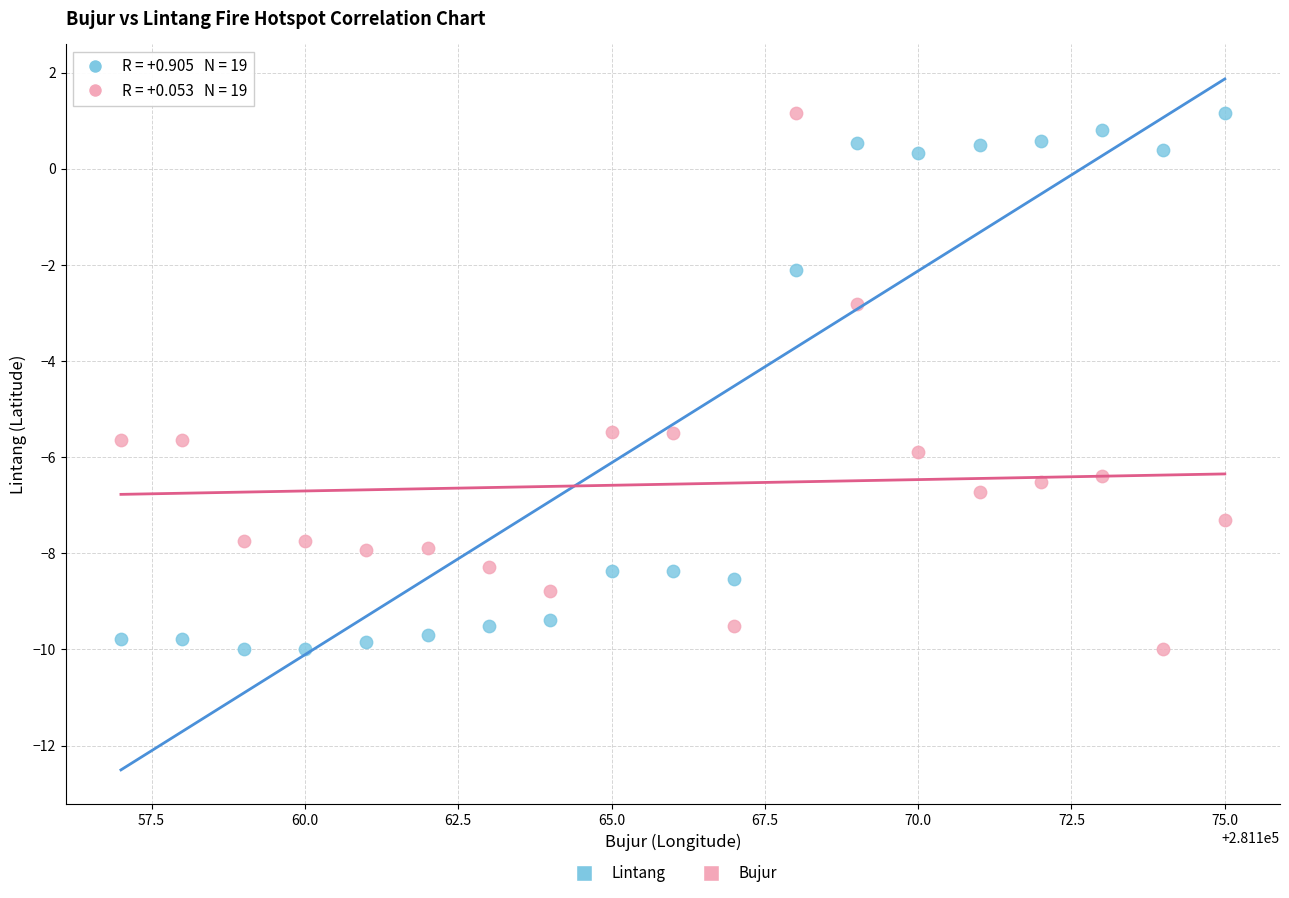

Across all series, what Y value is closest to -4?

-2.8